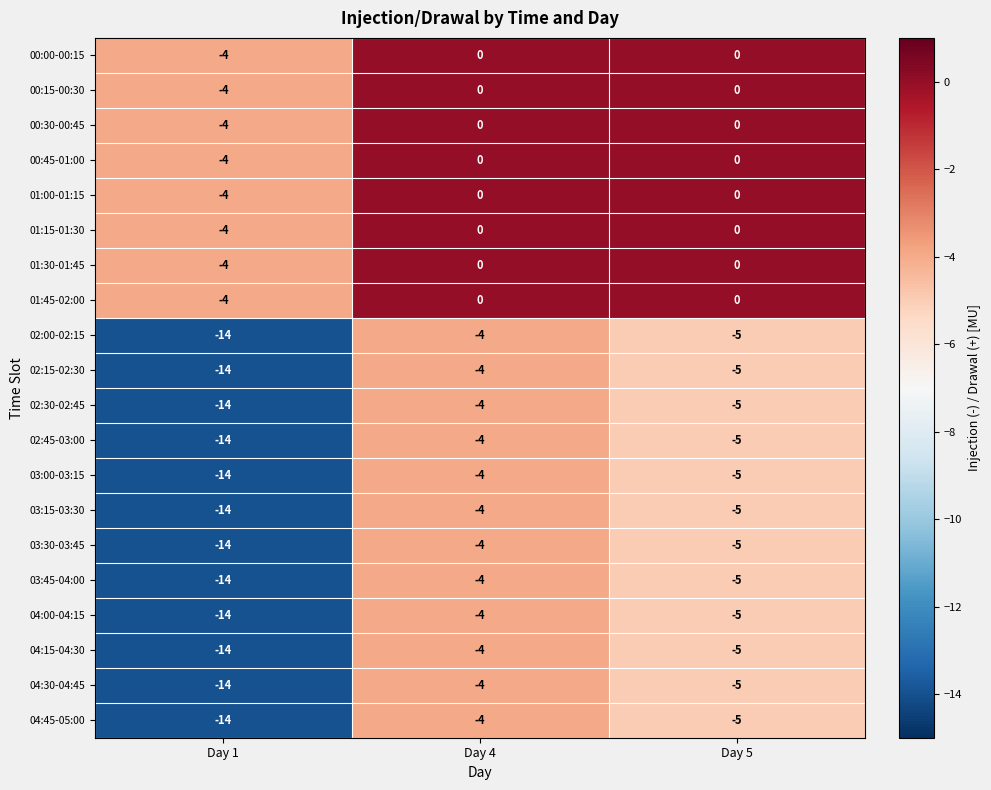

Is it true that 00:30-00:45 equals -4 at Day 1?

True